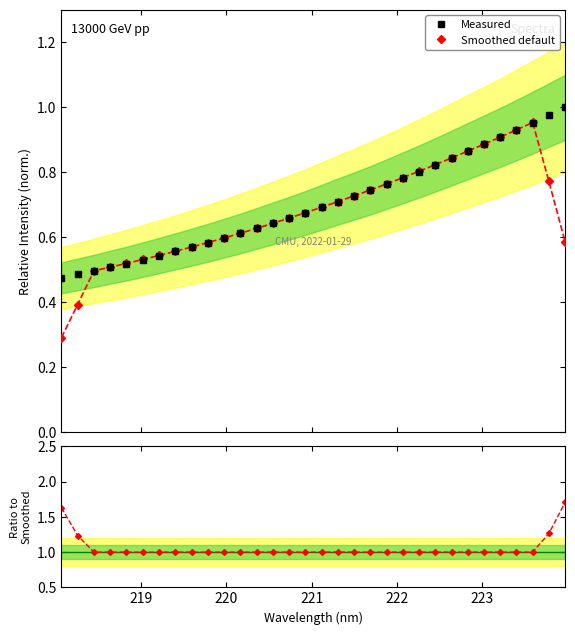

Is the value of Ratio at 25 greater than the value of Measured at 12?

Yes